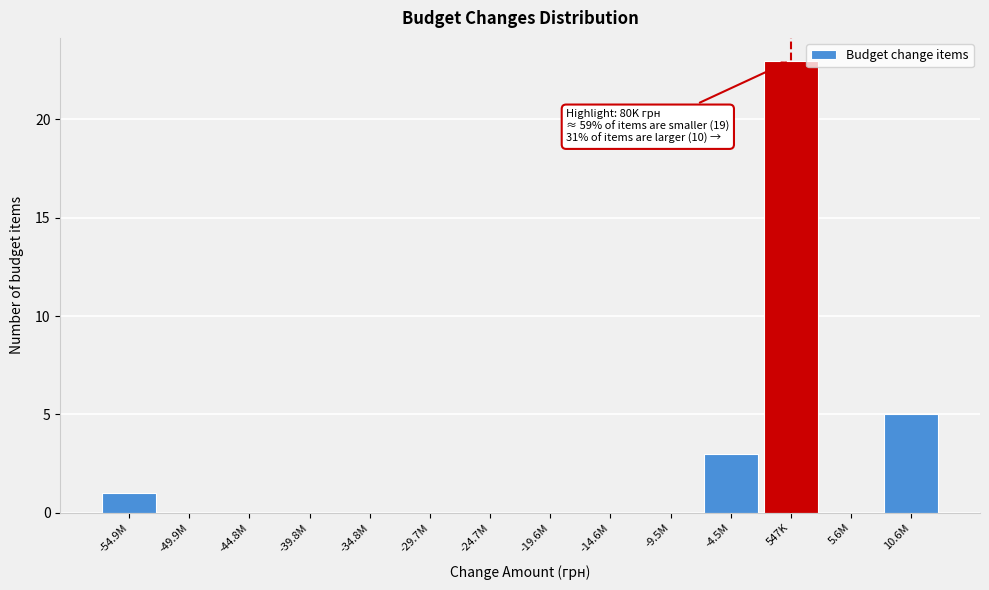

Reading left to right, transcribe all the data shown in this chart.

-54.9M=1	-49.9M=0	-44.8M=0	-39.8M=0	-34.8M=0	-29.7M=0	-24.7M=0	-19.6M=0	-14.6M=0	-9.5M=0	-4.5M=3	547K=23	5.6M=0	10.6M=5